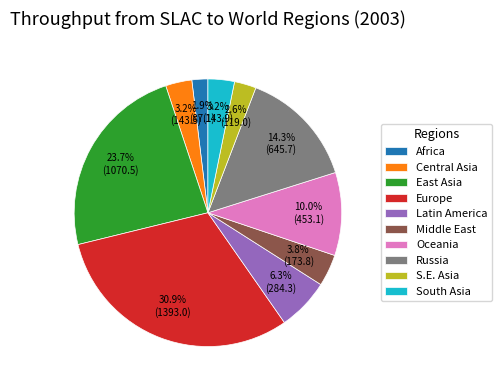

What is the largest slice in the pie chart?

Europe